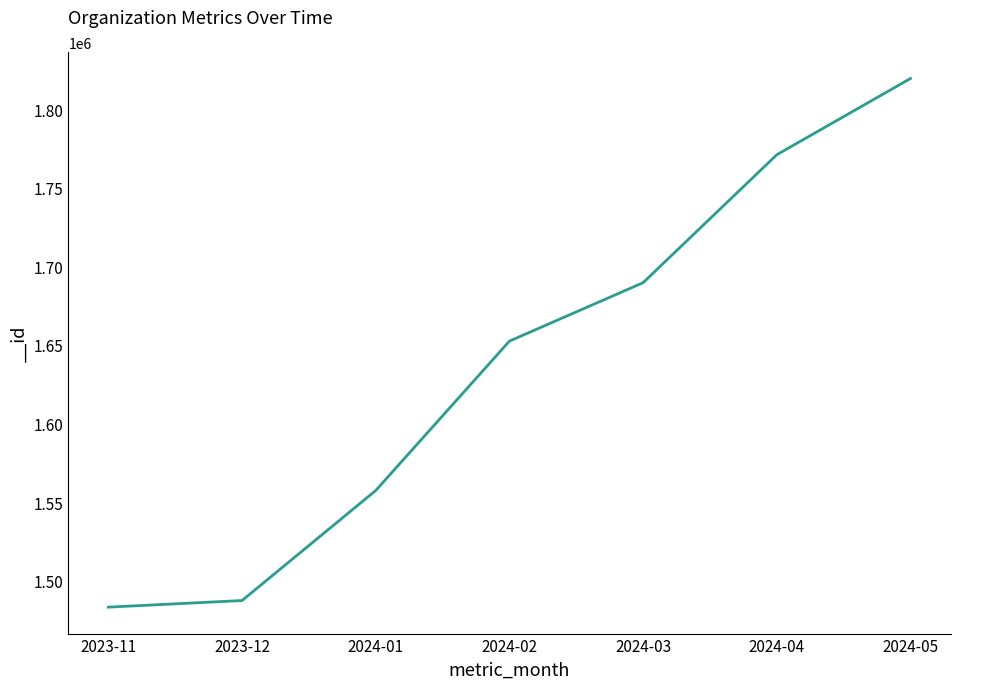

Which has a higher value, 2023-12 or 2023-11?

2023-12